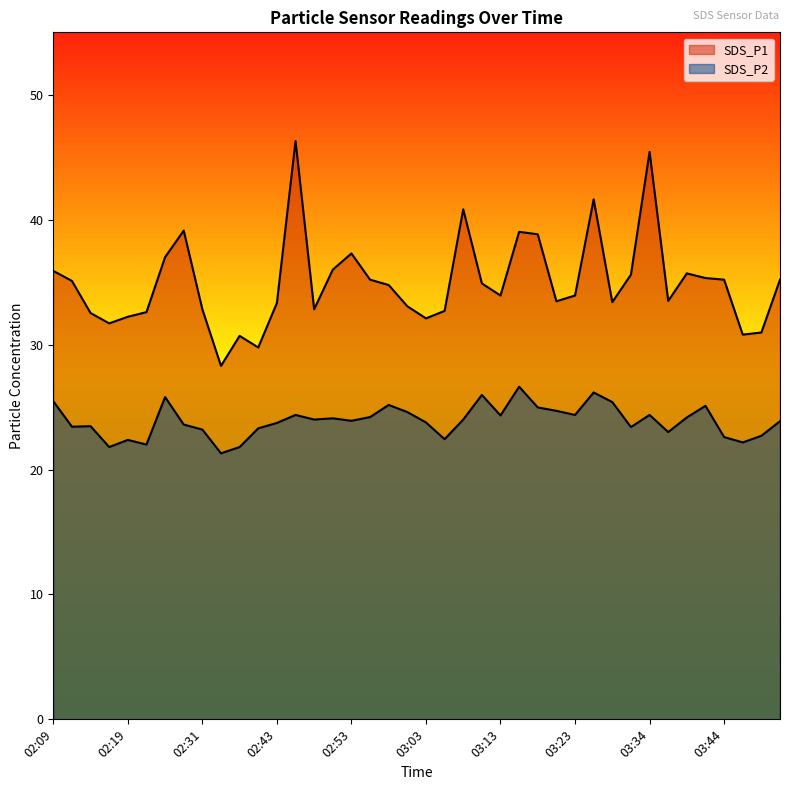

Which label corresponds to the smallest value in the chart?

02:34